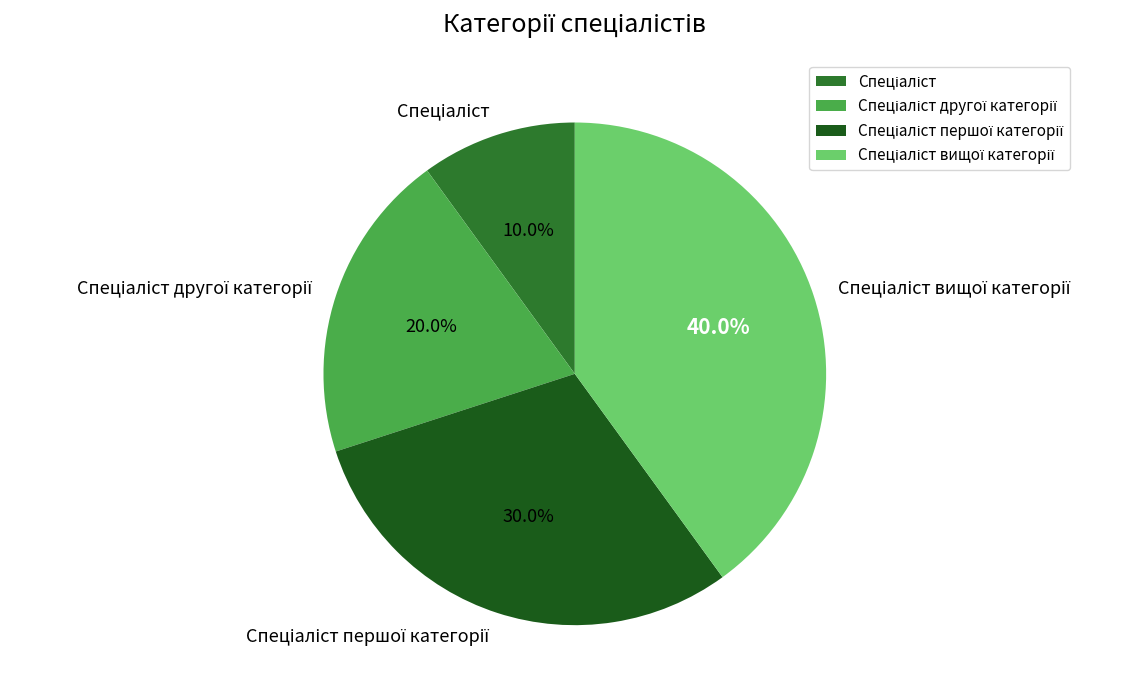

Does any single category account for the majority?

No